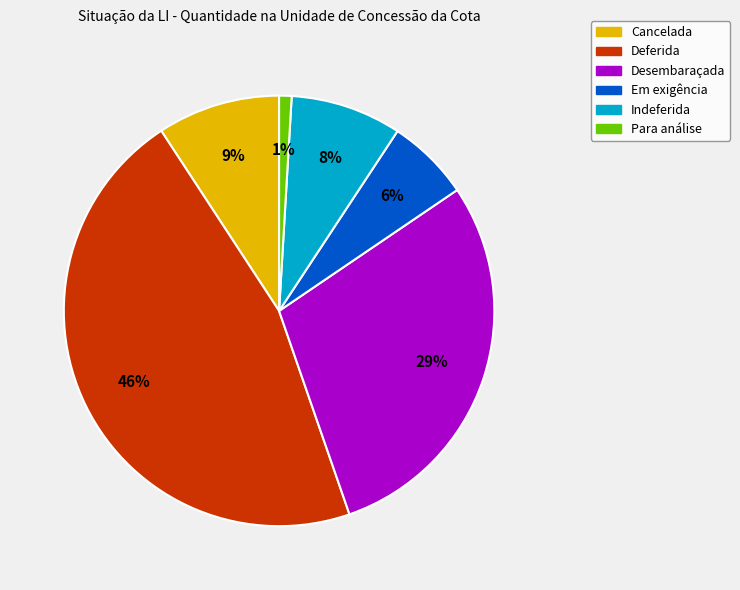

Is the sum of Deferida and Indeferida greater than half?

Yes